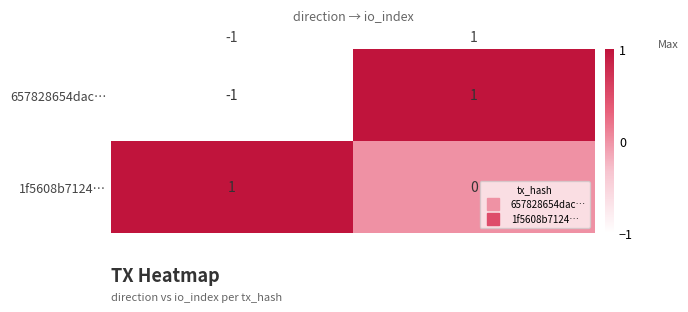

At how many categories does at least one series exceed 0?

2